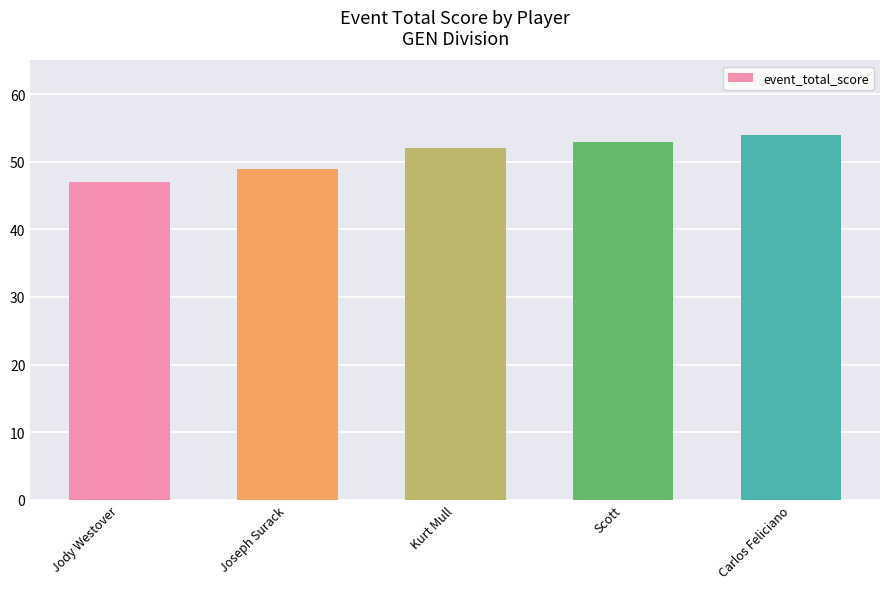

At which category does the chart reach its minimum across all series?

Jody Westover